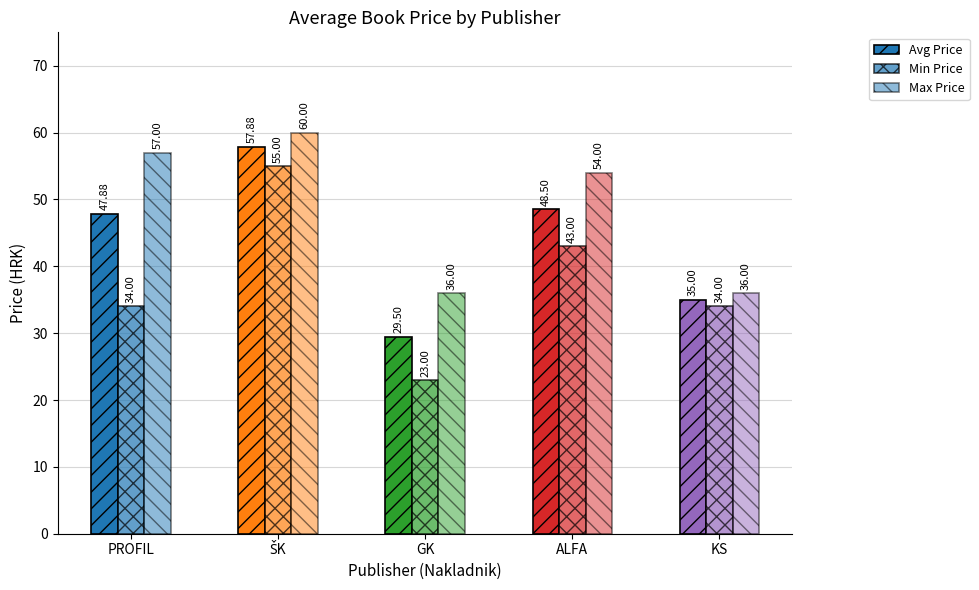

At which label does Max Price reach its peak?

ŠK